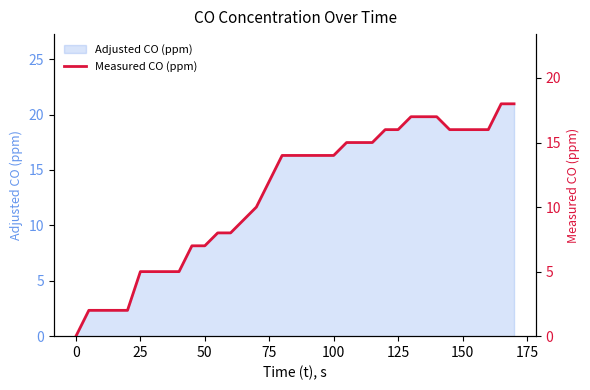

Is it true that Adjusted CO (ppm) equals 12.4 at 0?

False